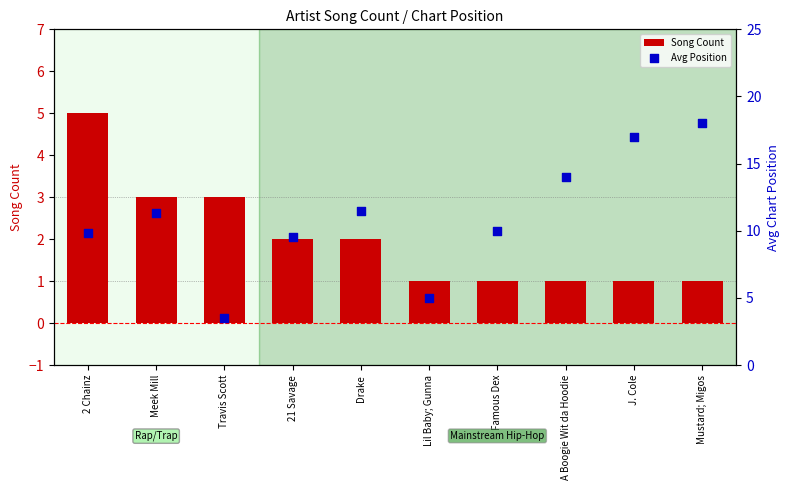

Is the value of Song Count at 21 Savage greater than the value of Avg Position at Travis Scott?

No